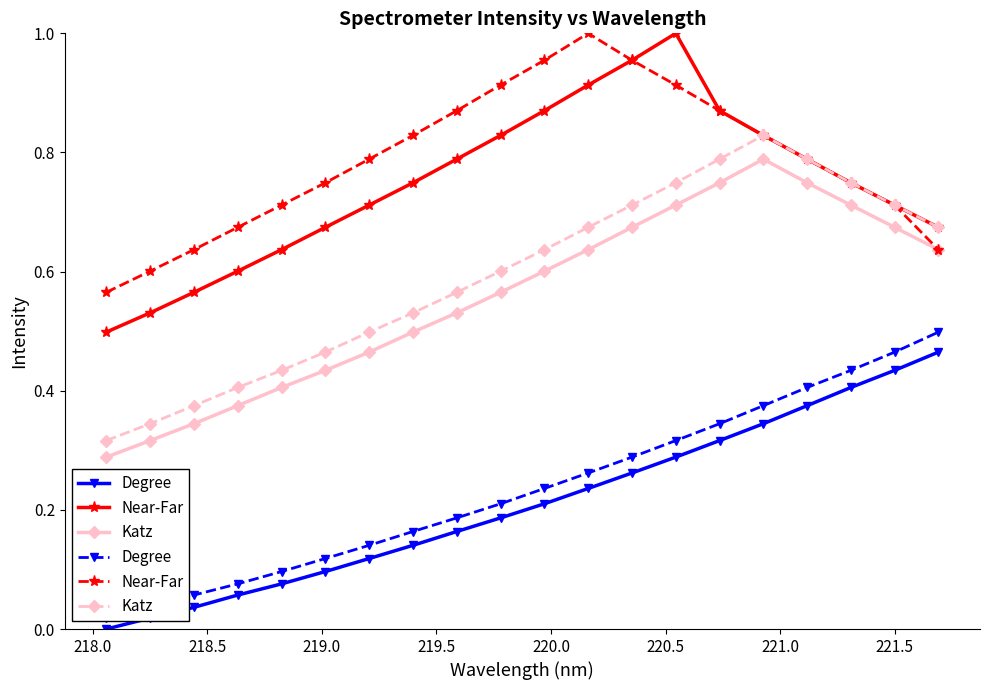

What is the sum of all Degree values?

4.7